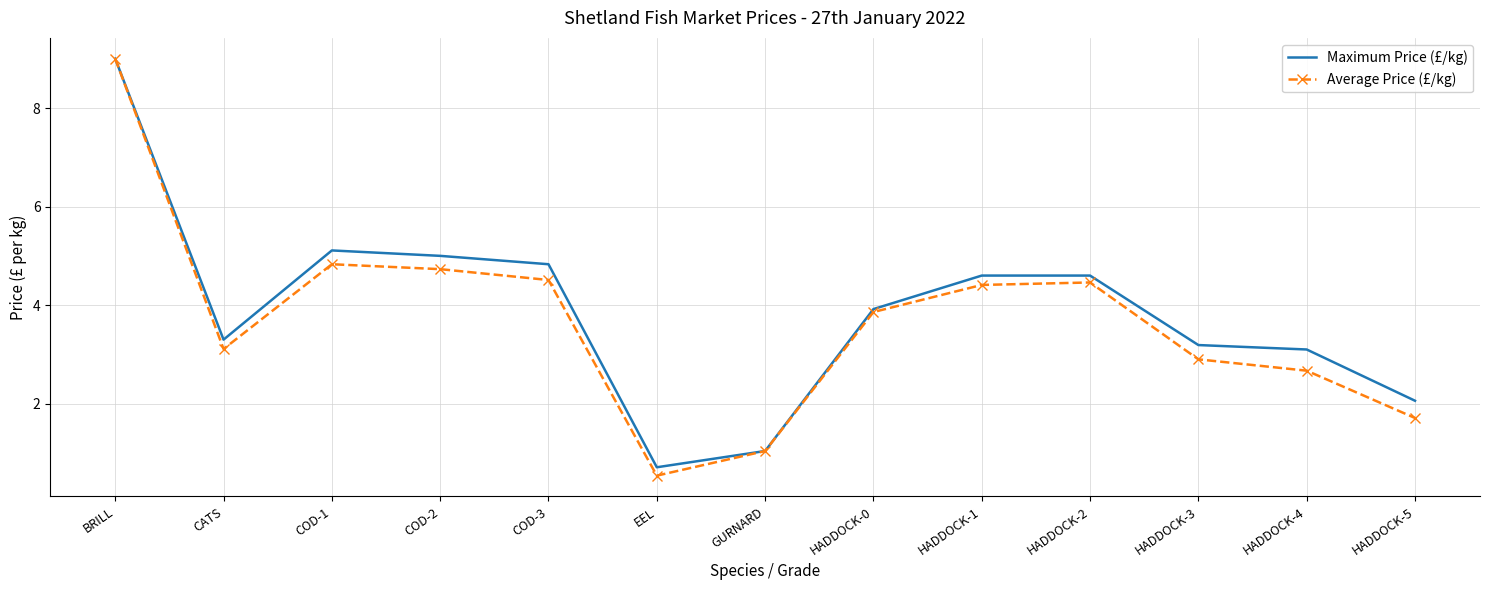

Which series has the widest spread of values?

Average Price (£/kg)